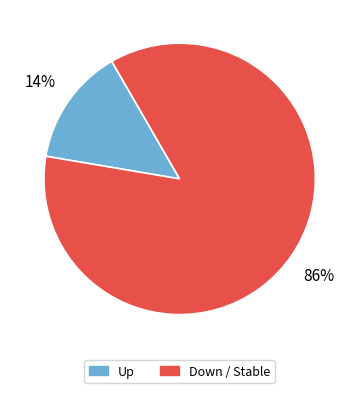

How many slices are in this pie chart?

2